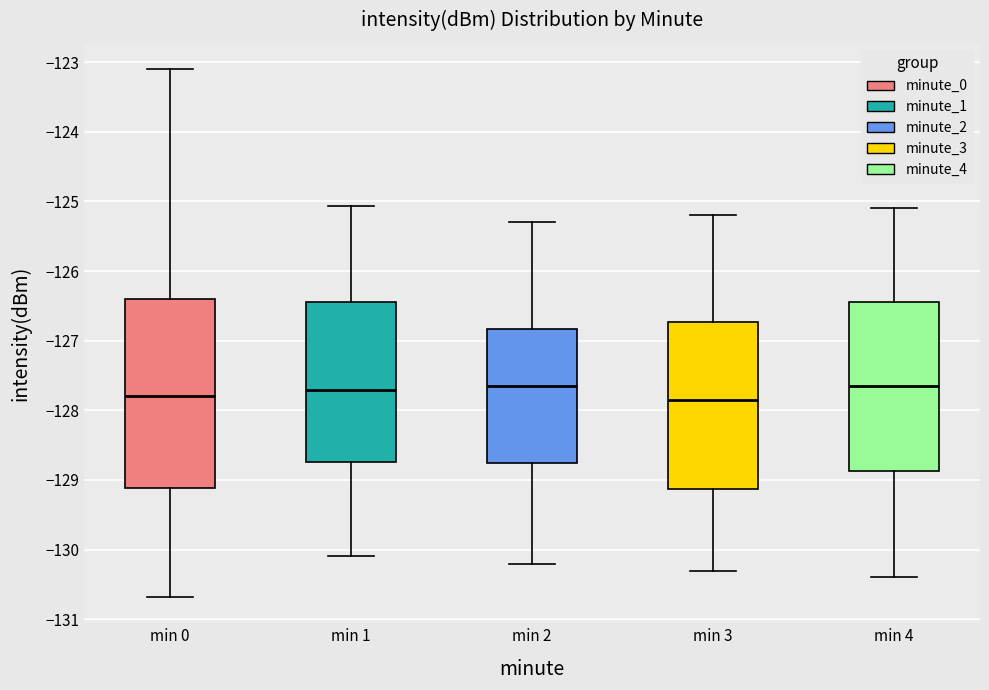

Where does the lower whisker of the box for min 3 end on the y-axis? The values are not printed on the chart, so give them approximately, as read against the axis.

-130.3